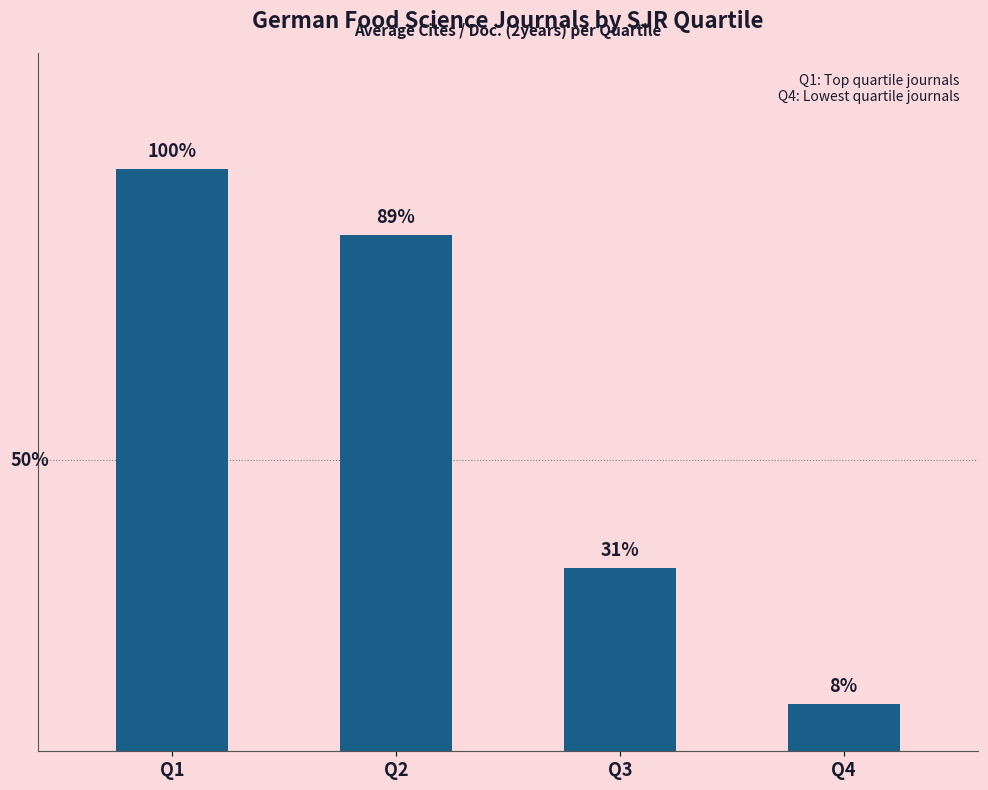

What value does the data have at Q2?

4.2